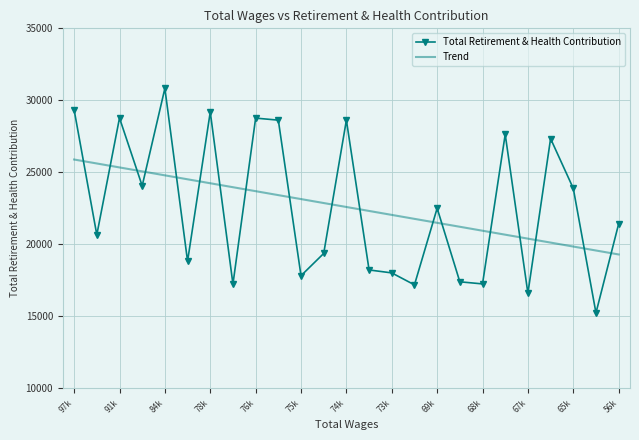

What is the maximum value for Total Retirement & Health Contribution?

30831.0